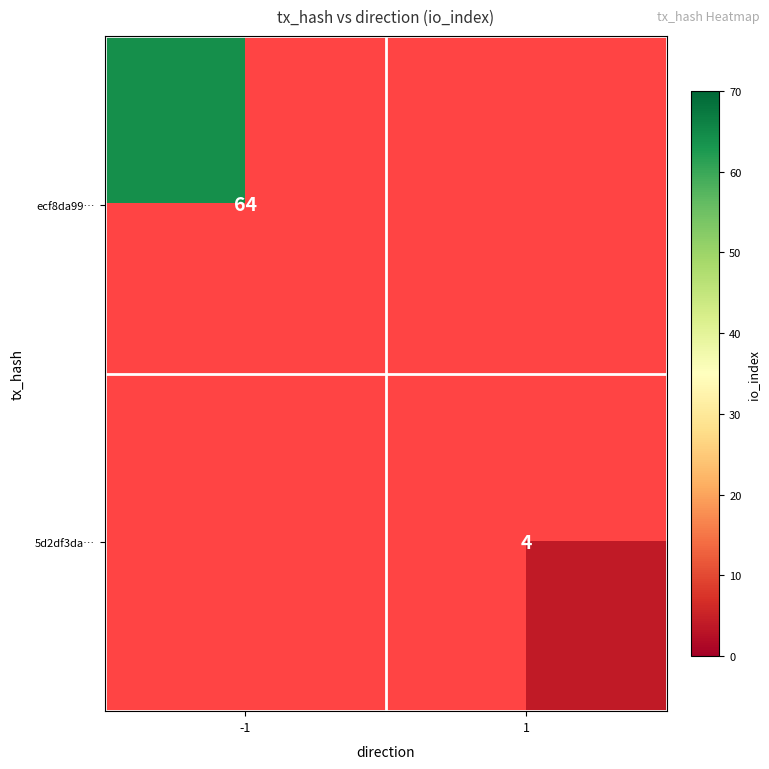

Count the number of data series in this chart.

2